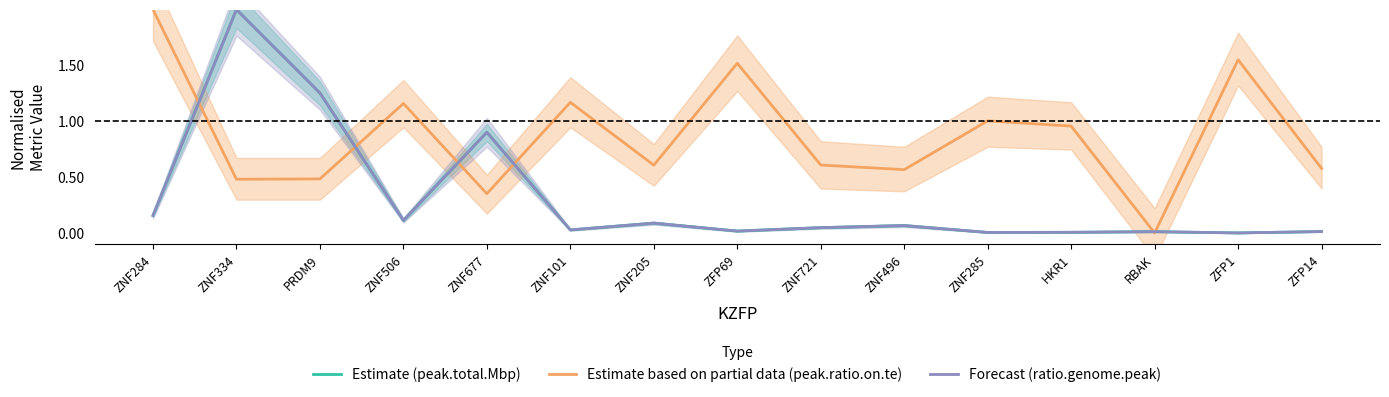

Where is the first local maximum for Estimate (peak.total.Mbp)?

ZNF334